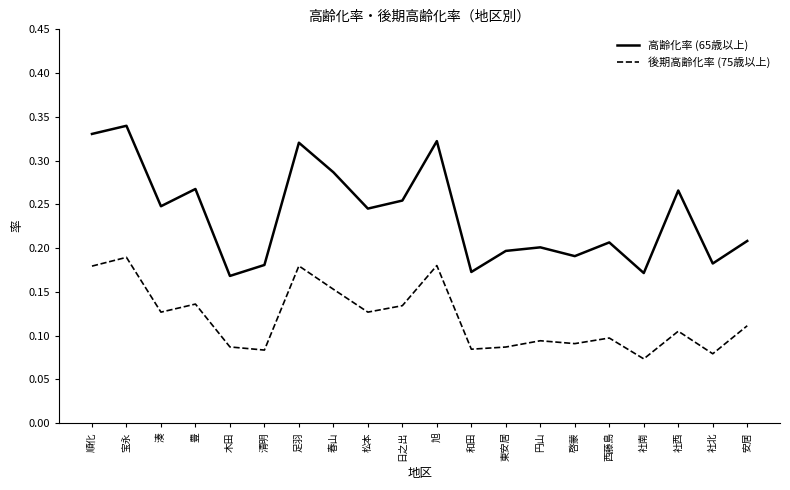

True or false: 高齢化率 (65歳以上) and 後期高齢化率 (75歳以上) intersect in this chart.

False